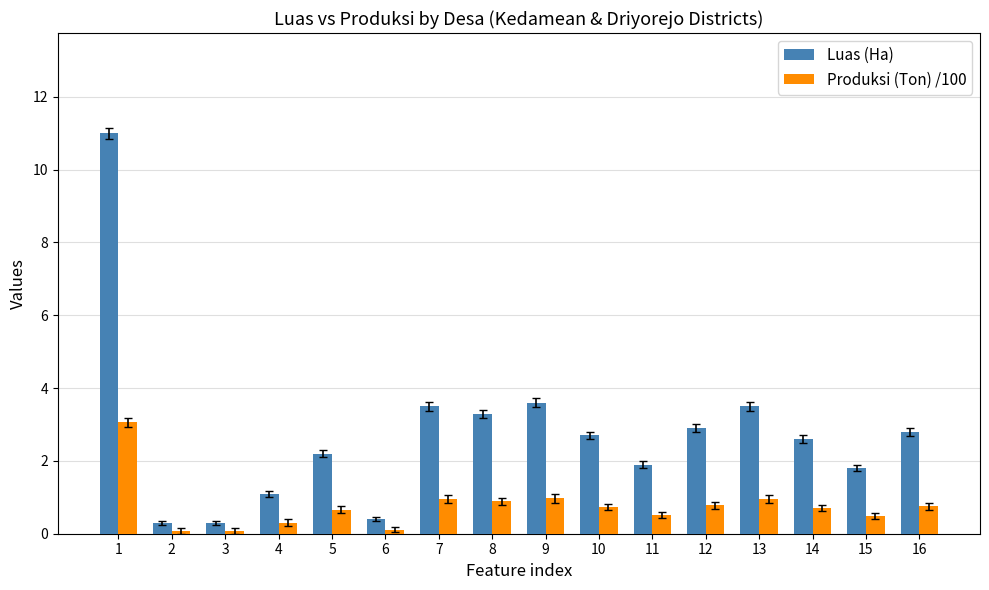

Which series has the largest total across all categories?

Luas (Ha)